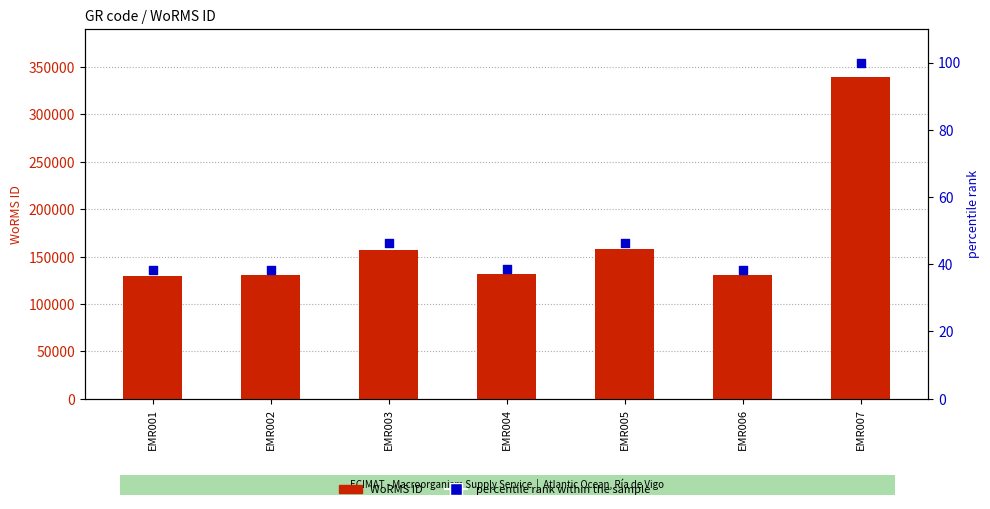

Which series has the largest total across all categories?

WoRMS ID